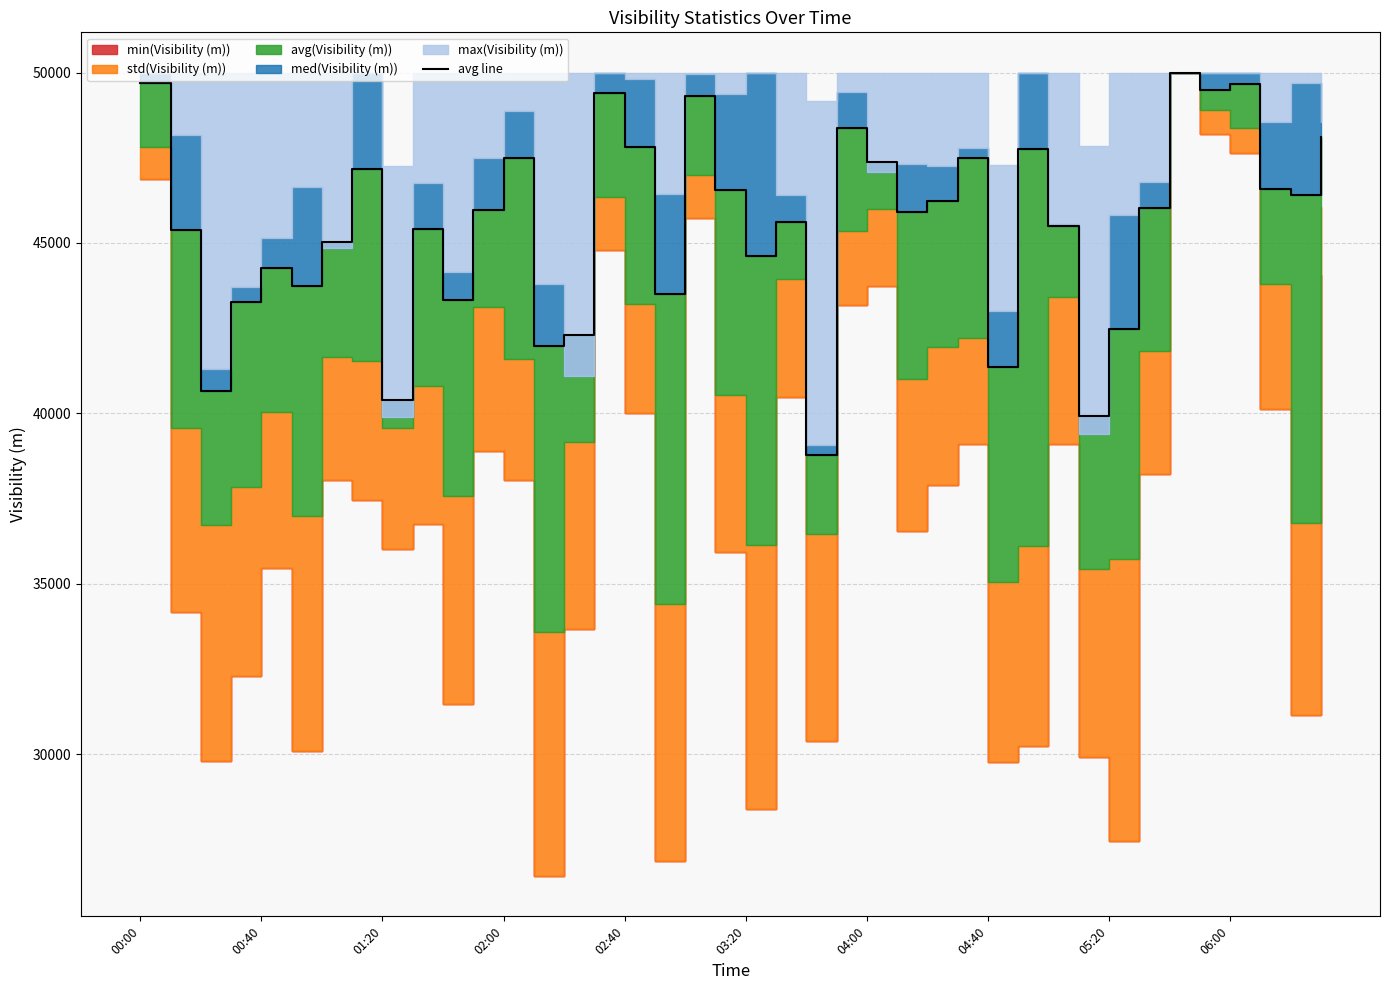

List the labels in order of value, smallest first.

22, 31, 05:20, 01:20, 28, 13, 14, 32, 02:00, 10, 17, 03:20, 02:40, 20, 04:00, 00:40, 06:00, 30, 21, 25, 11, 33, 26, 38, 19, 37, 04:40, 24, 12, 27, 29, 16, 39, 23, 18, 15, 35, 36, 00:00, 34